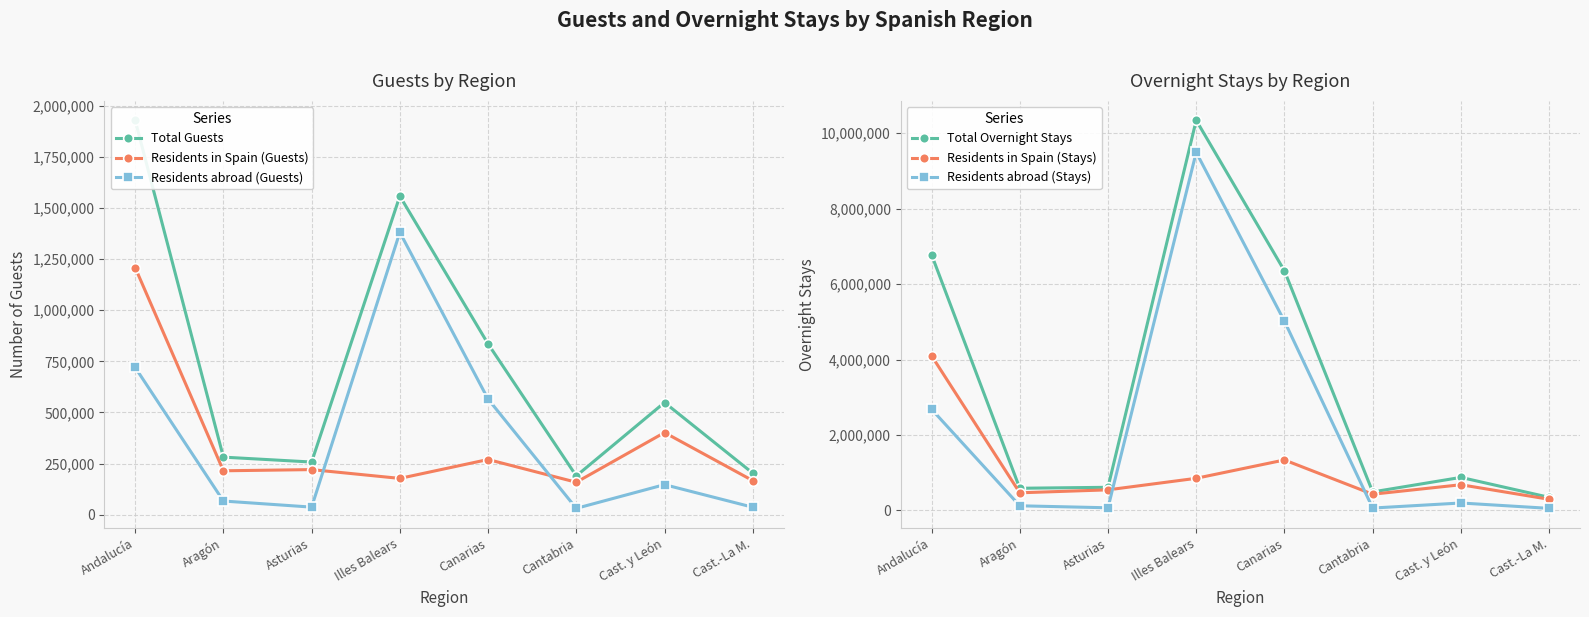

Where does the Residents abroad (Guests) series first go above 146958?

Andalucía